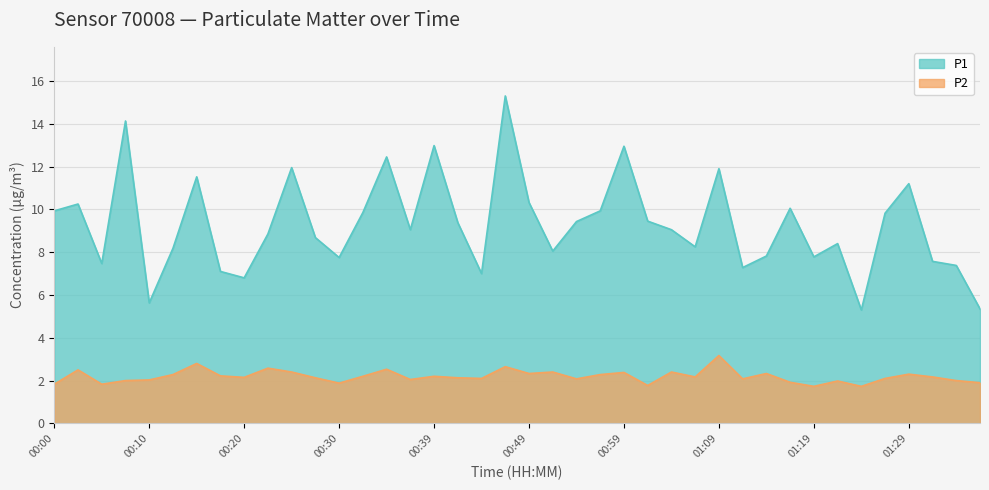

Between 00:05 and 00:57, which series saw the biggest shift?

P1